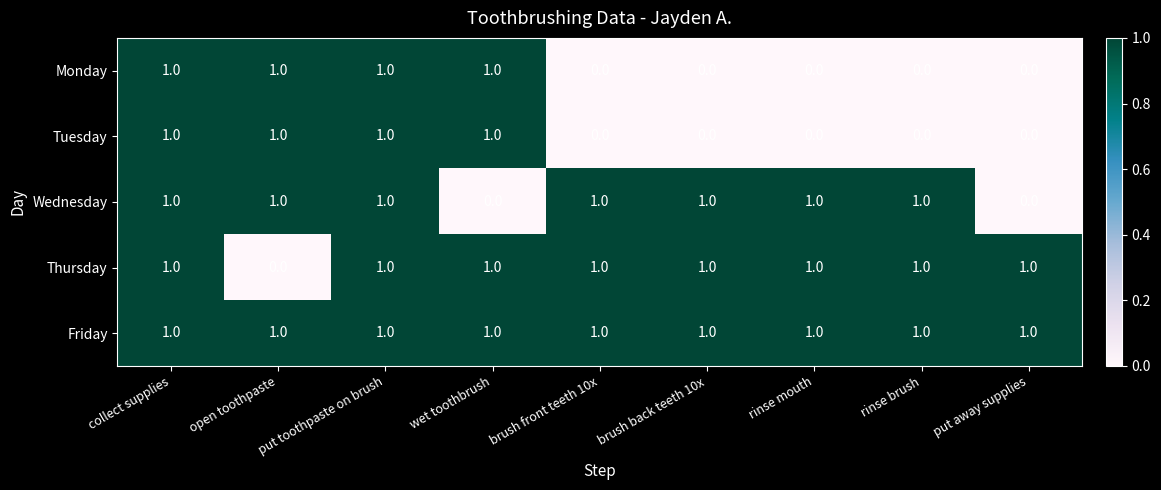

How many values in the Monday series exceed 0?

4